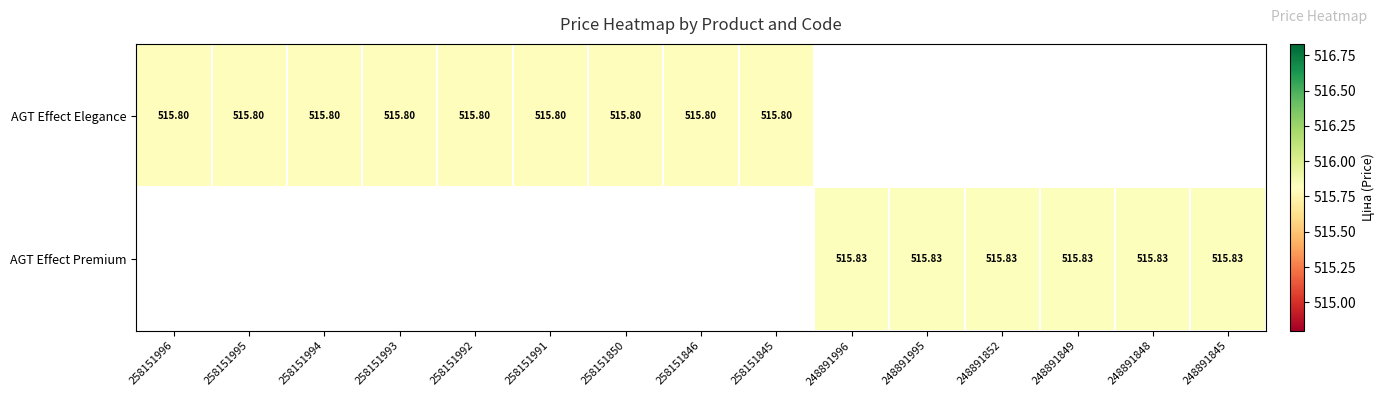

List the series in order of their peak value, lowest first.

AGT Effect Elegance, AGT Effect Premium